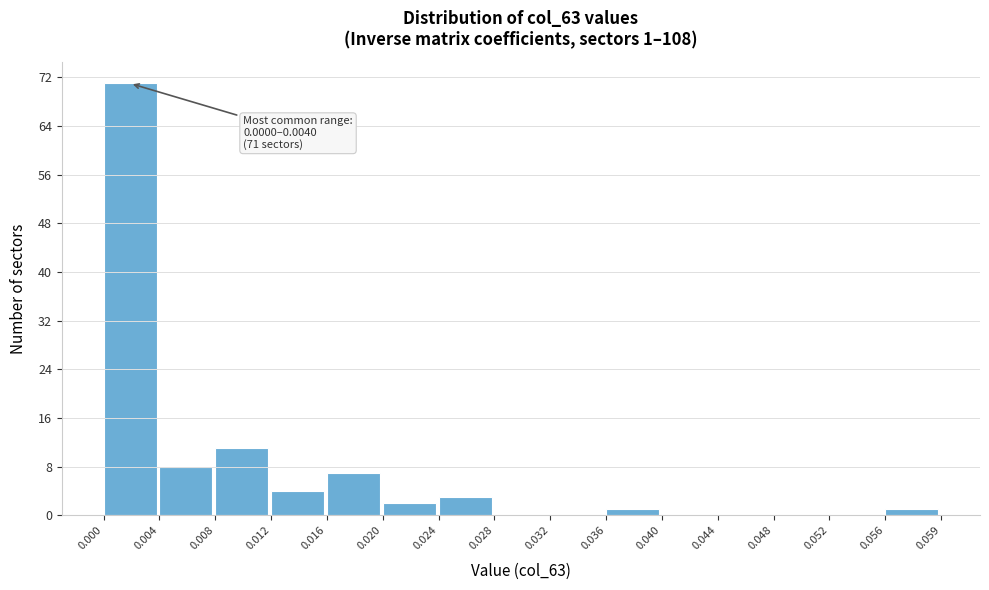

Over which range of the x-axis is the bar tallest?

0.000 to 0.004